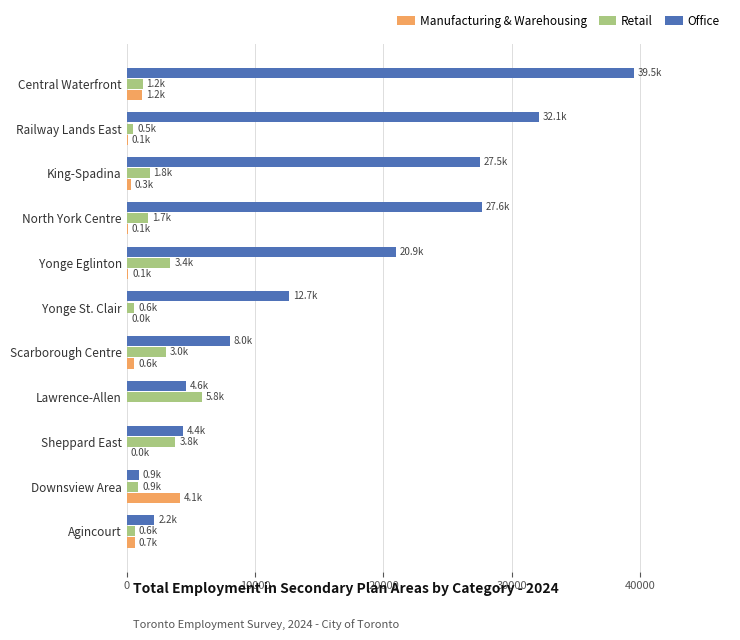

At which label does Retail reach its peak?

Lawrence-Allen